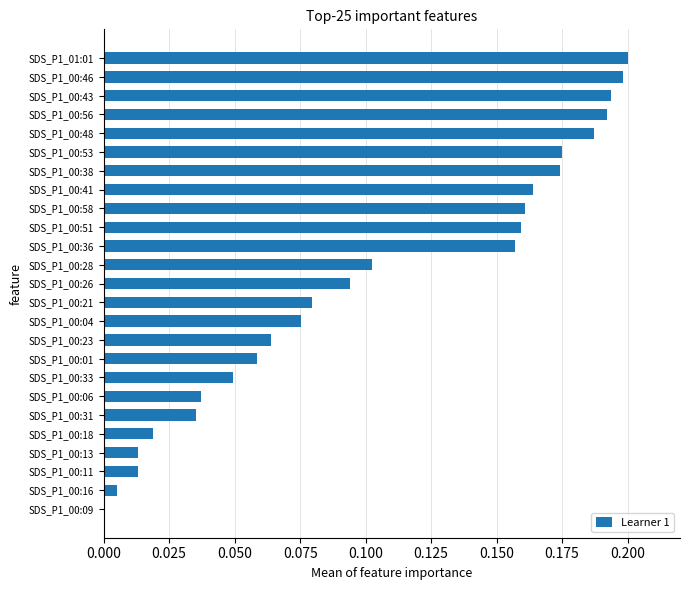

Which category has the highest value across all series?

SDS_P1_01:01